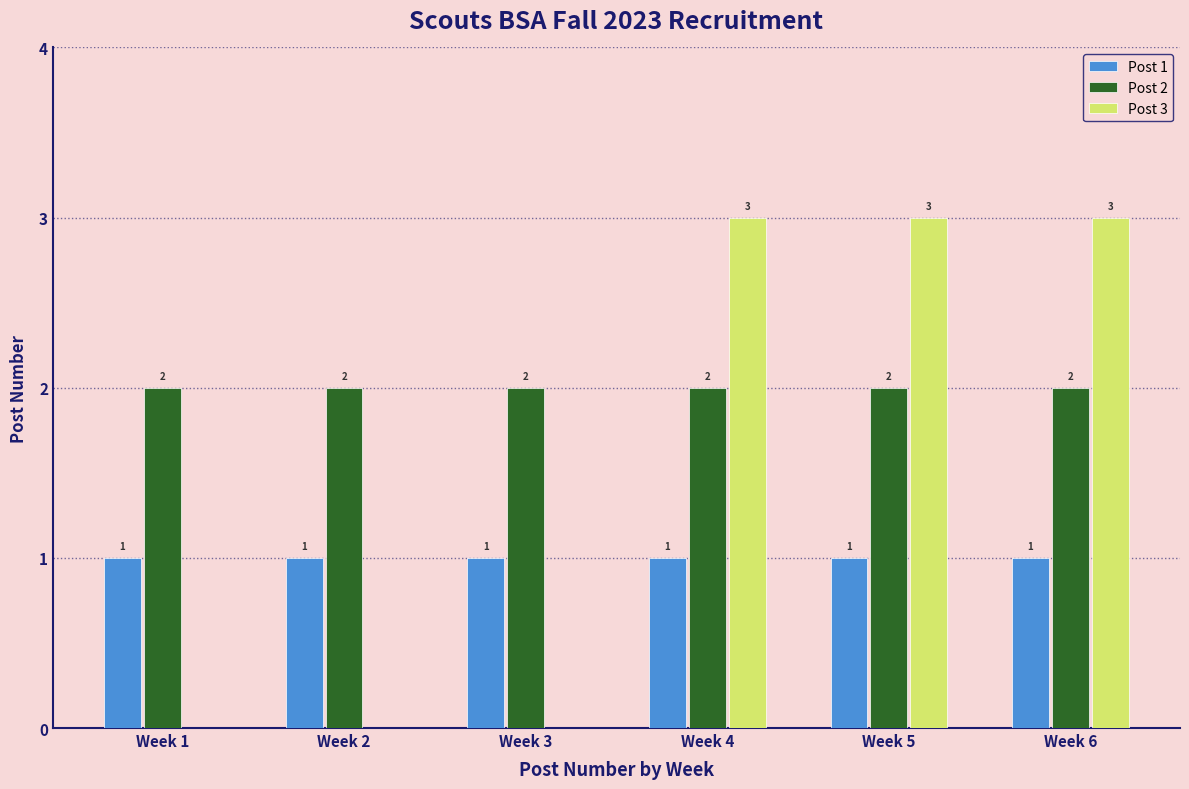

Does the chart contain stacked bars?

No